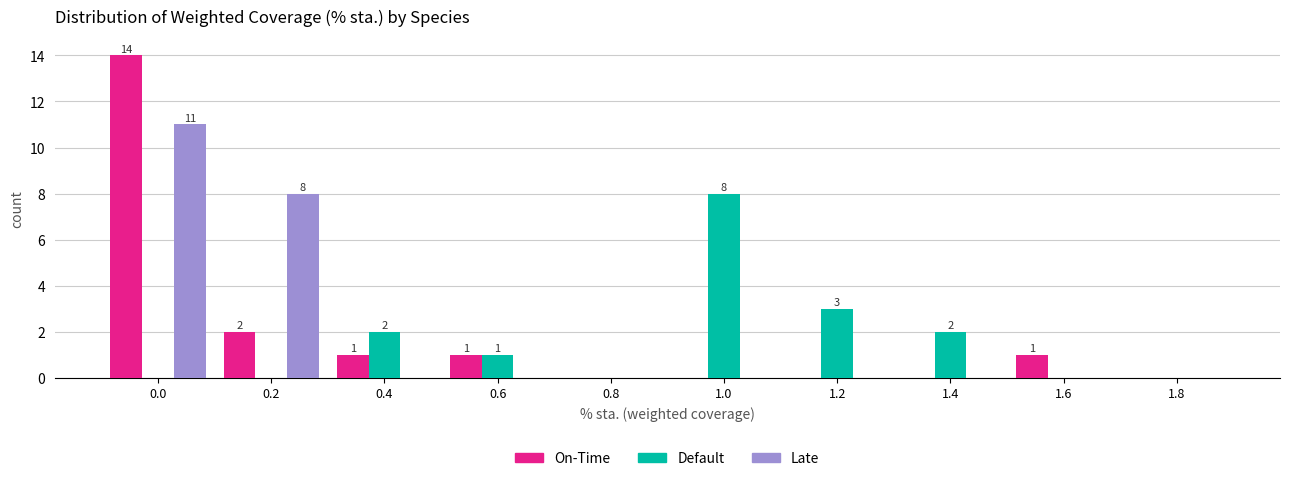

Reading left to right, what are all the values shown in this chart?

On-Time: 0.0=14	0.2=2	0.4=1	0.6=1	0.8=0	1.0=0	1.2=0	1.4=0	1.6=1	1.8=0
Default: 0.0=0	0.2=0	0.4=2	0.6=1	0.8=0	1.0=8	1.2=3	1.4=2	1.6=0	1.8=0
Late: 0.0=11	0.2=8	0.4=0	0.6=0	0.8=0	1.0=0	1.2=0	1.4=0	1.6=0	1.8=0